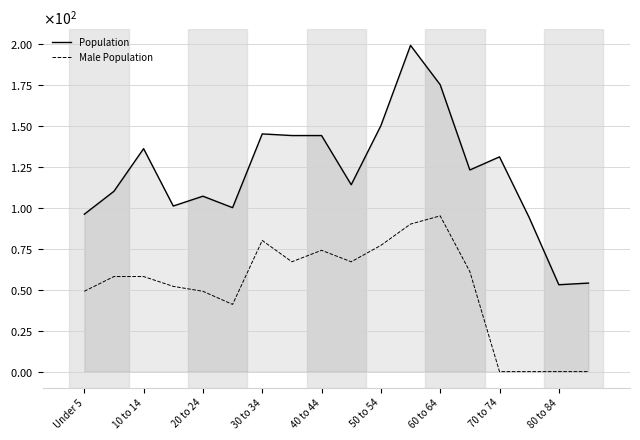

Is this an area chart (filled region under the line)?

Yes